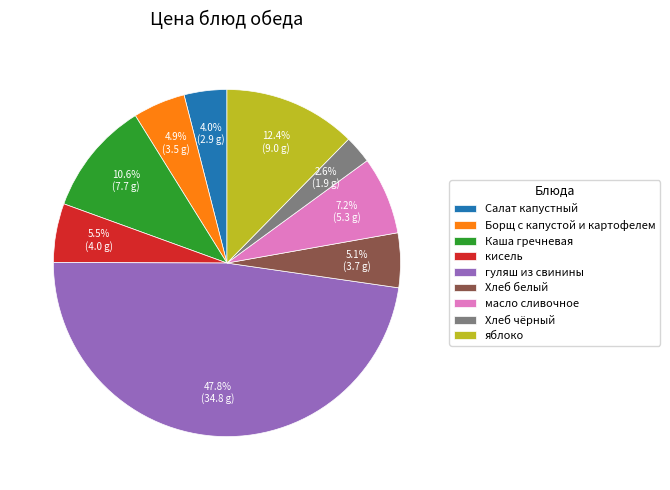

The Салат капустный slice represents 4% of the pie. True or false?

True